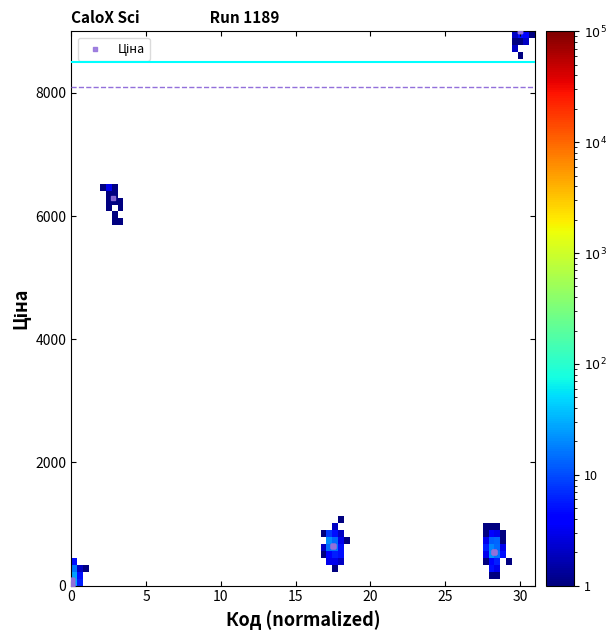

What Y value in the scatter plot is closest to 4500?

6295.4